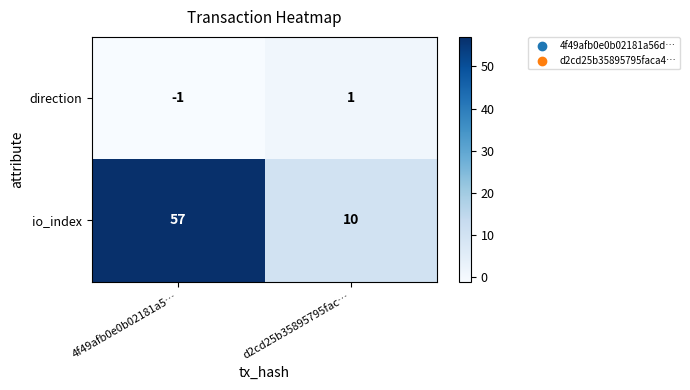

Which series has the largest total across all categories?

io_index